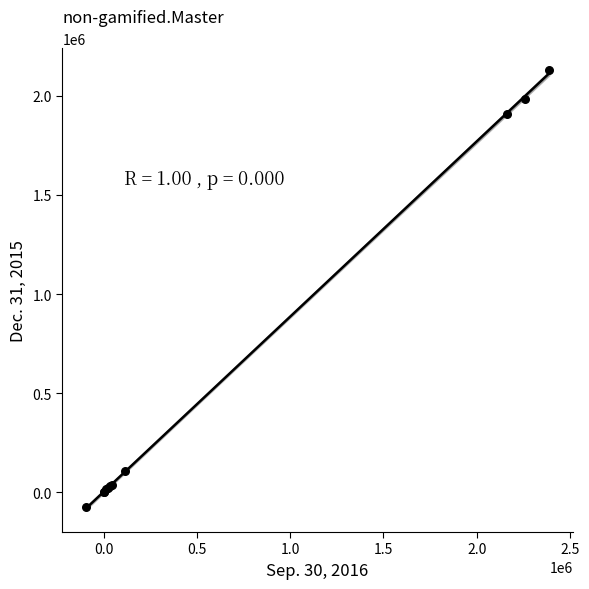

What Y value in the scatter plot is closest to 1026661?

1909490